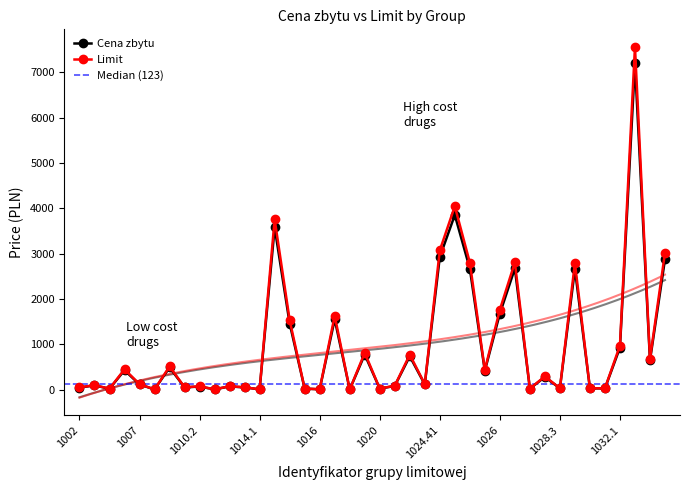

True or false: Cena zbytu has more than 0 points higher than both neighbors.

True